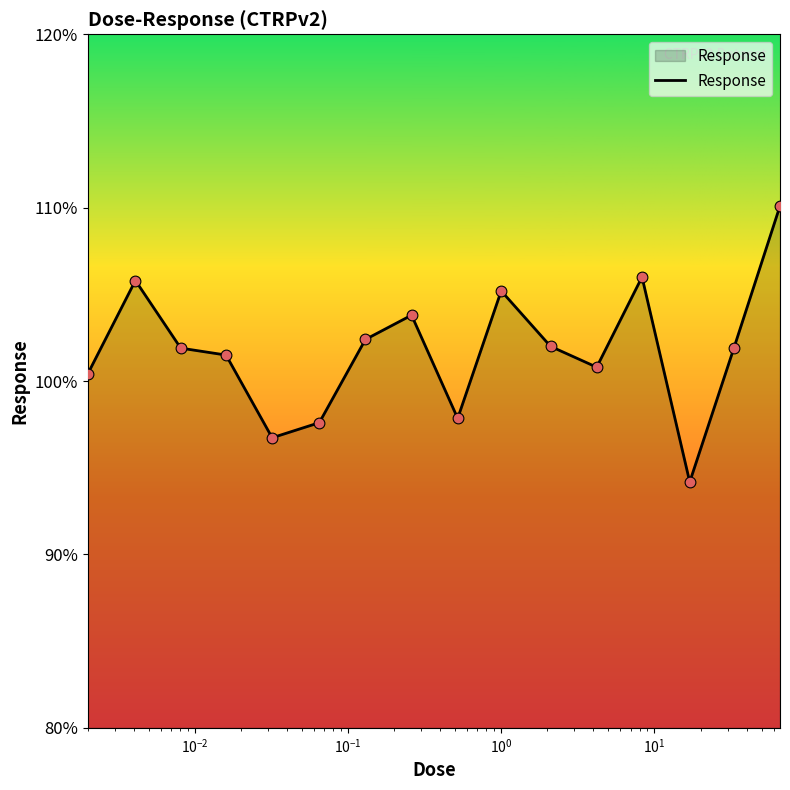

What is the maximum value shown in the chart?

110.1